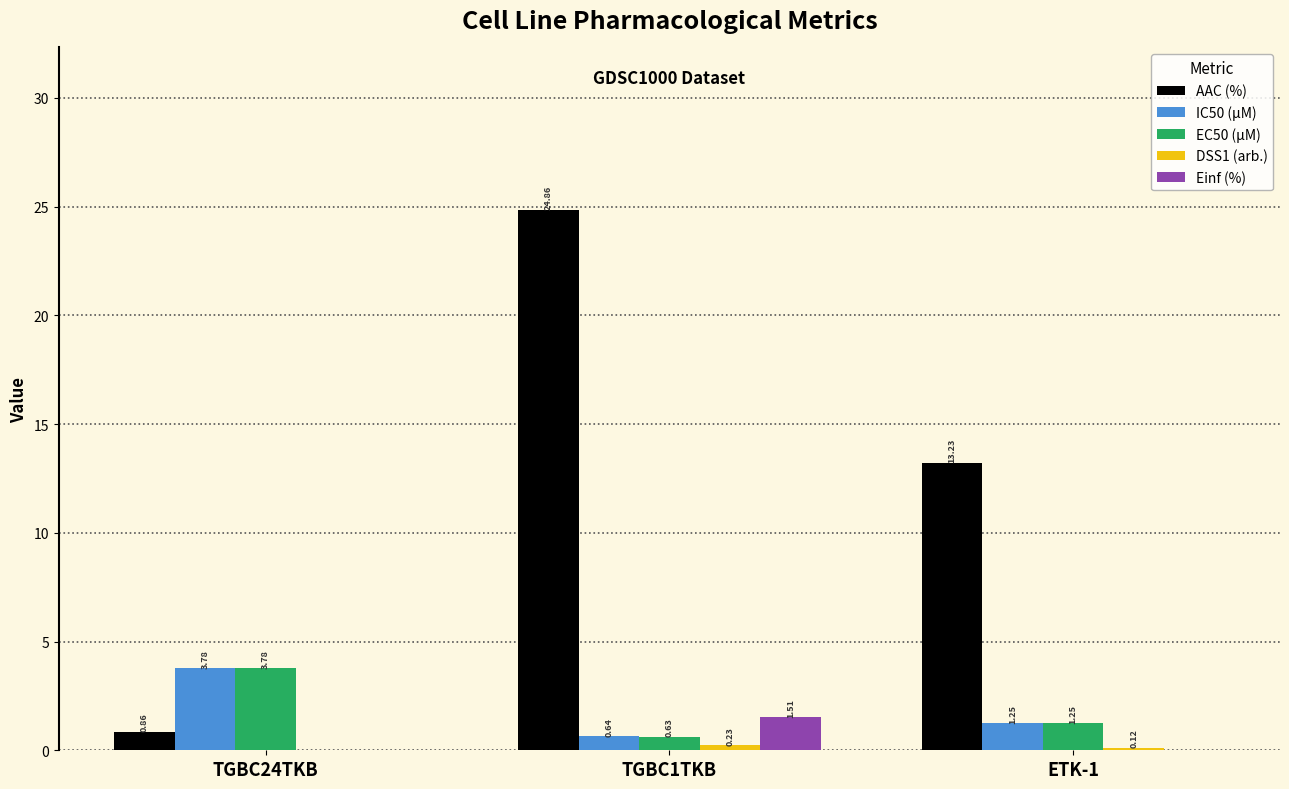

Count the number of data series in this chart.

5